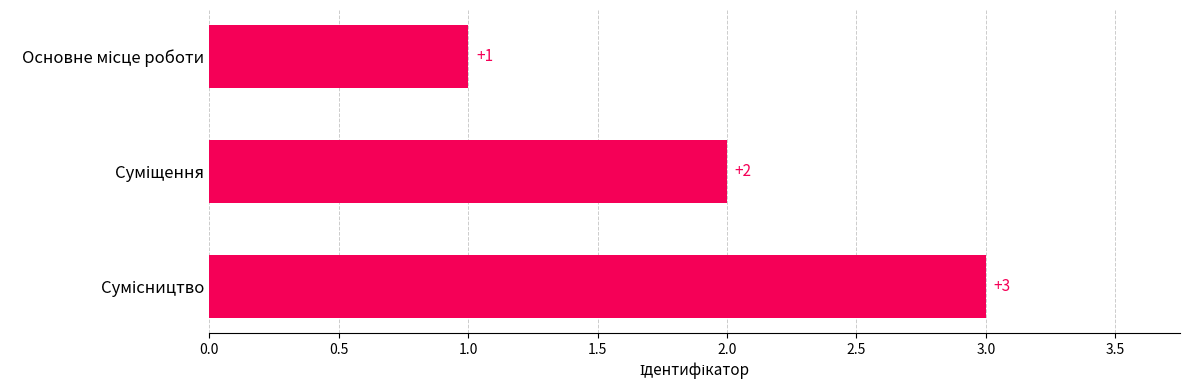

What is the maximum value shown in the chart?

3